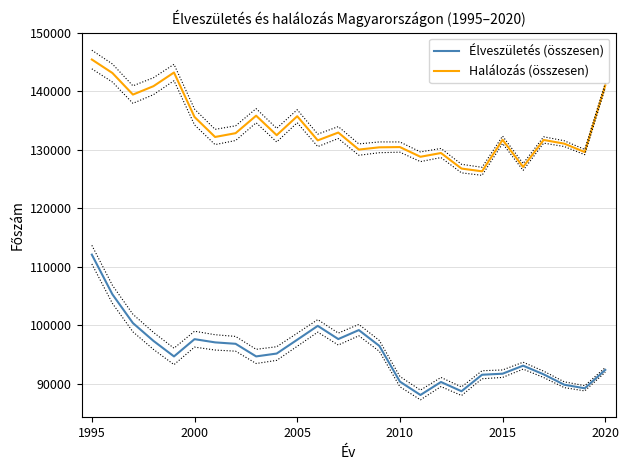

The Halálozás (összesen) series shows 248998 at 1995. True or false?

False